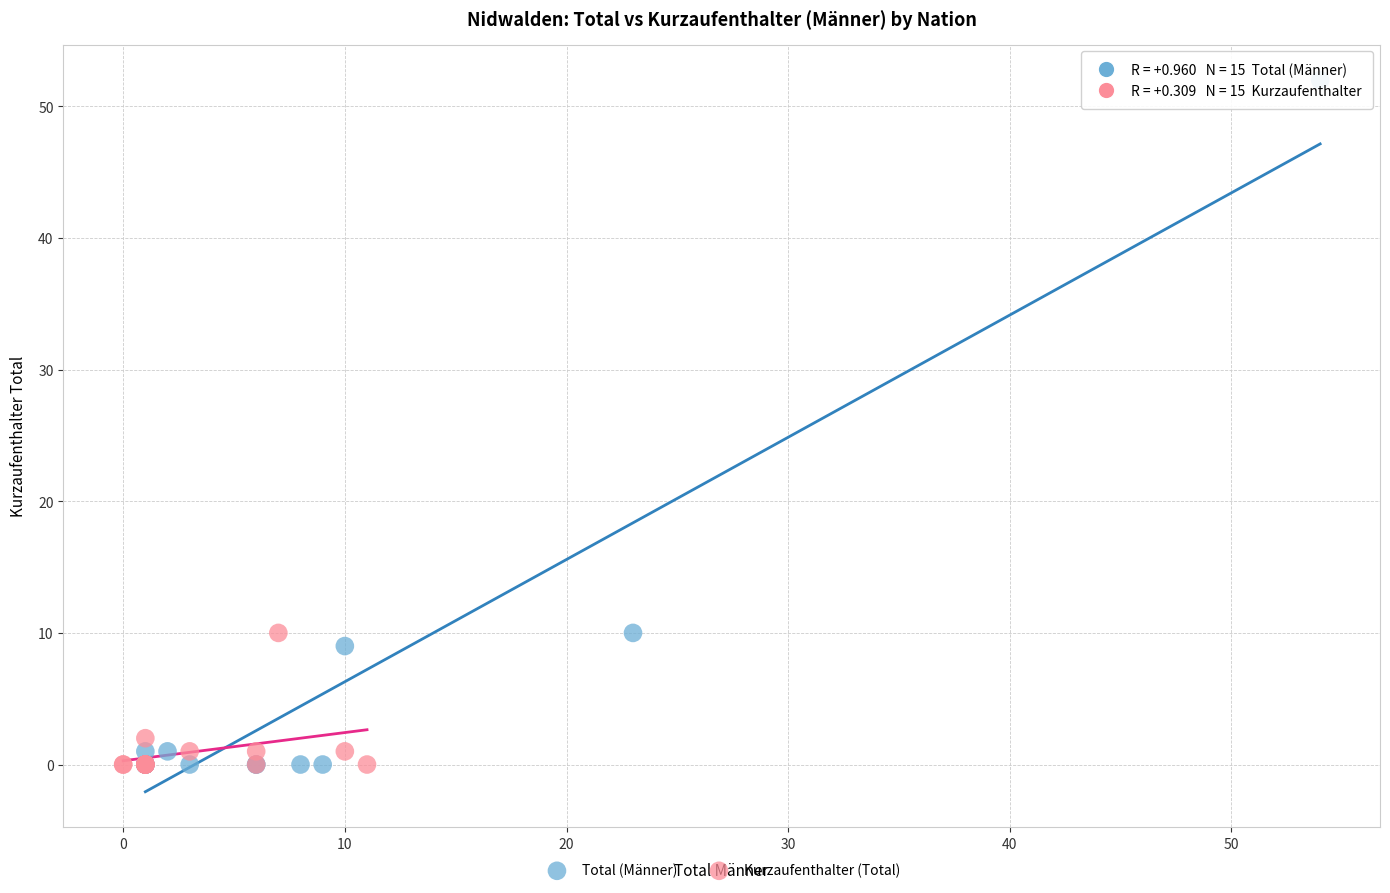

Which series has the largest Y range (max minus min)?

Total (Männer)